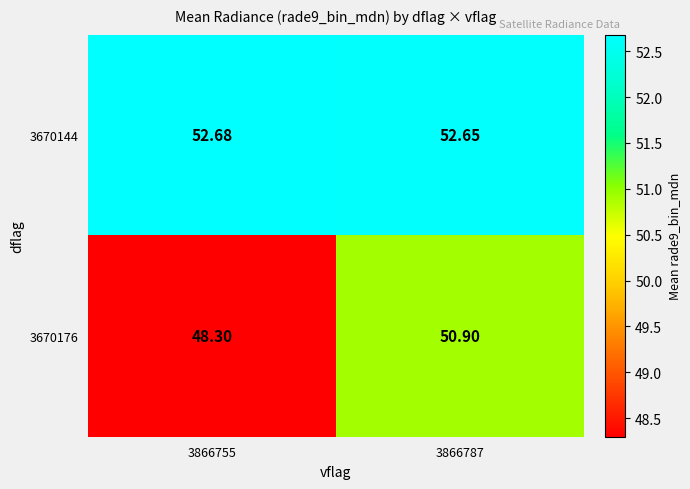

Between 3866787 and 3866755, which is larger?

3866755